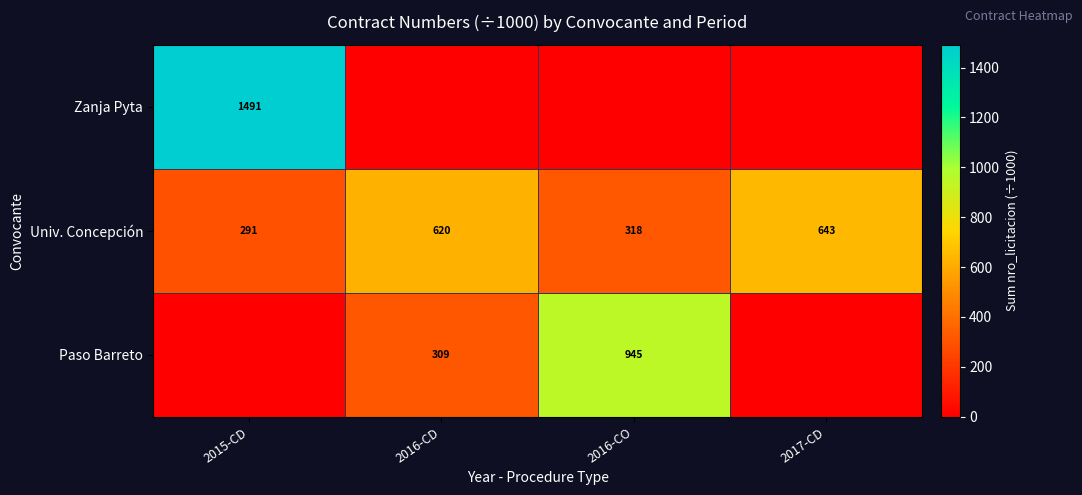

How many values in the Univ. Concepción series are below 620?

2